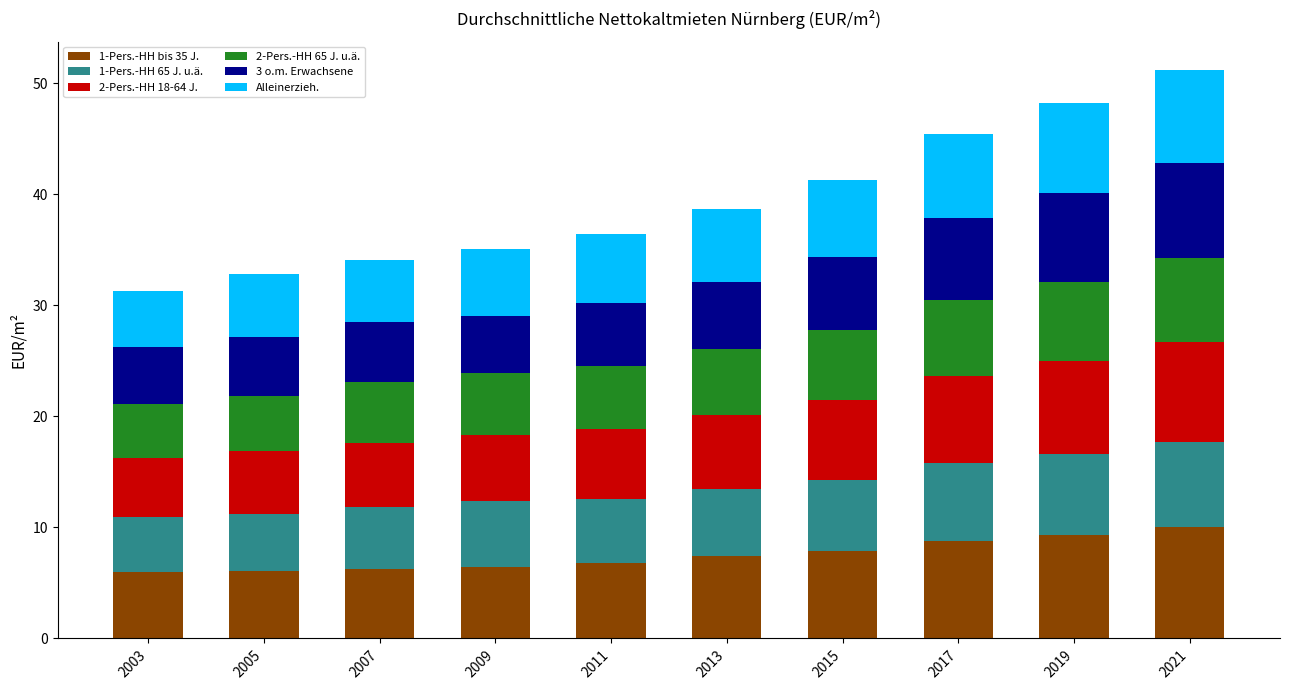

What is the sum of the 1-Pers.-HH bis 35 J. values at 2017 and 2021?

18.8